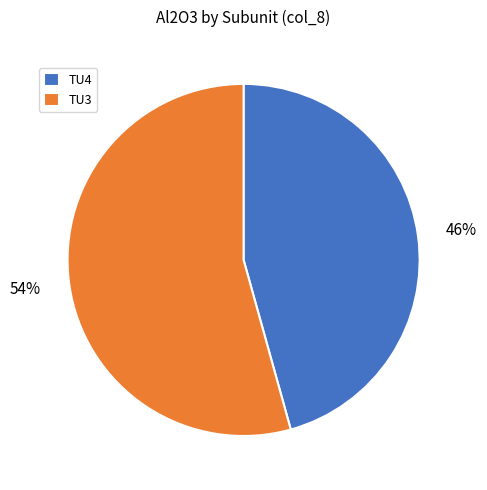

Which slice is the largest?

TU3